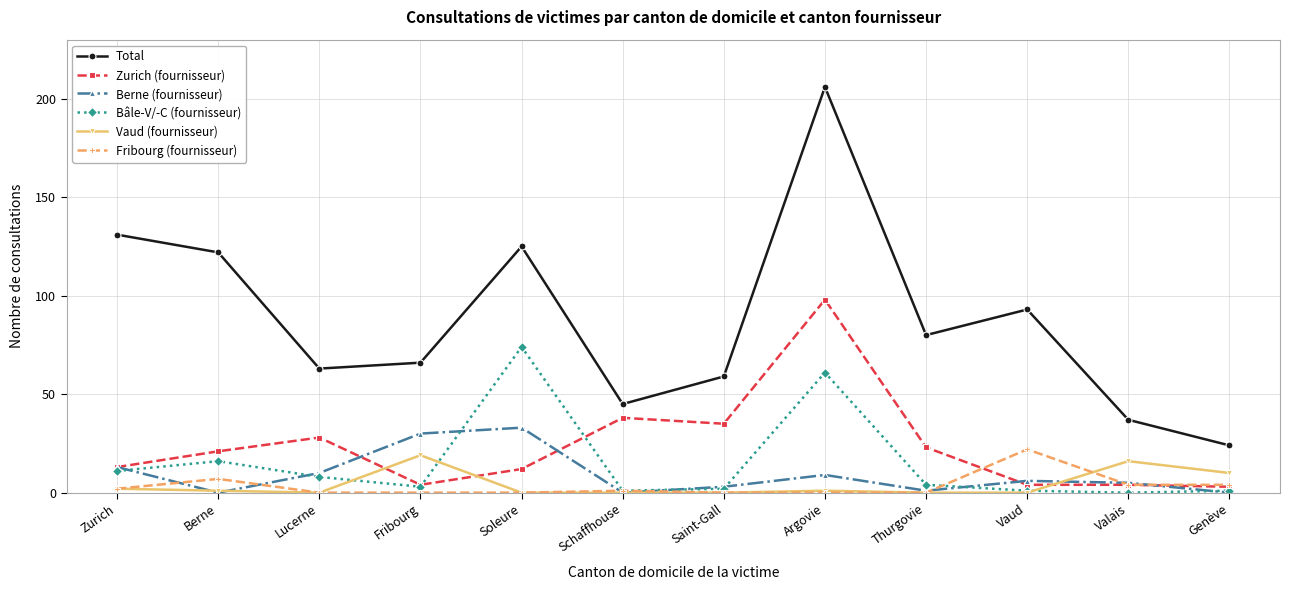

True or false: Vaud (fournisseur) and Total intersect in this chart.

False